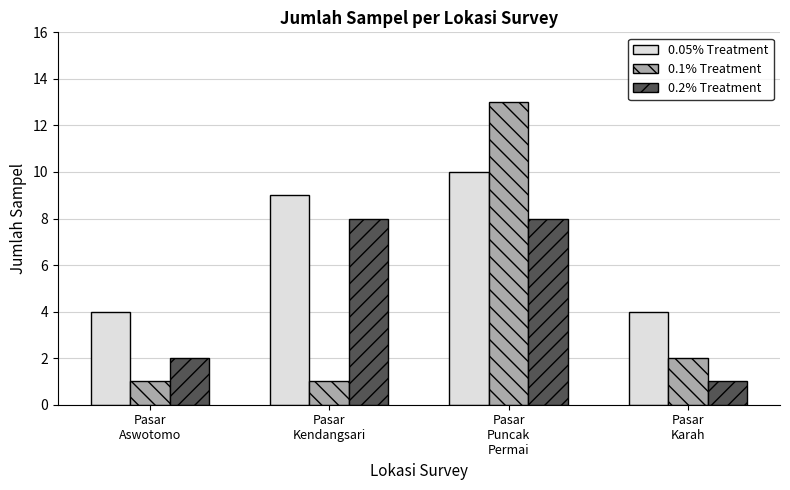

What is the sum of the 0.2% Treatment values at Pasar
Puncak
Permai and Pasar
Aswotomo?

10